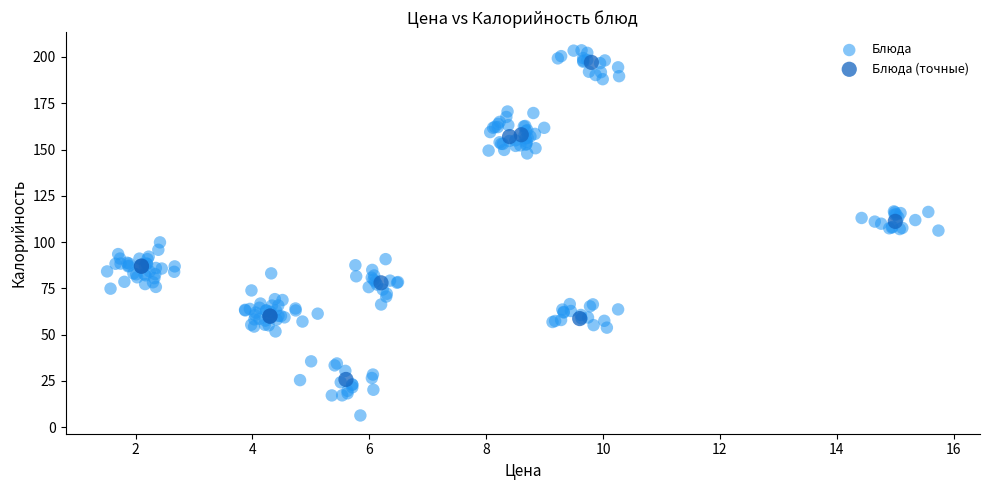

Which series has the largest Y range (max minus min)?

Блюда